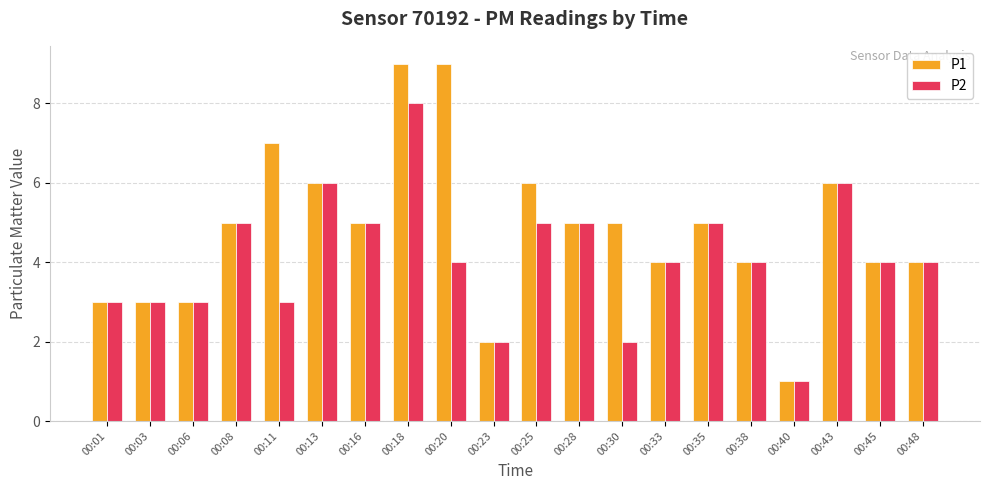

What is the difference between the maximum and minimum values in the P1 series?

8